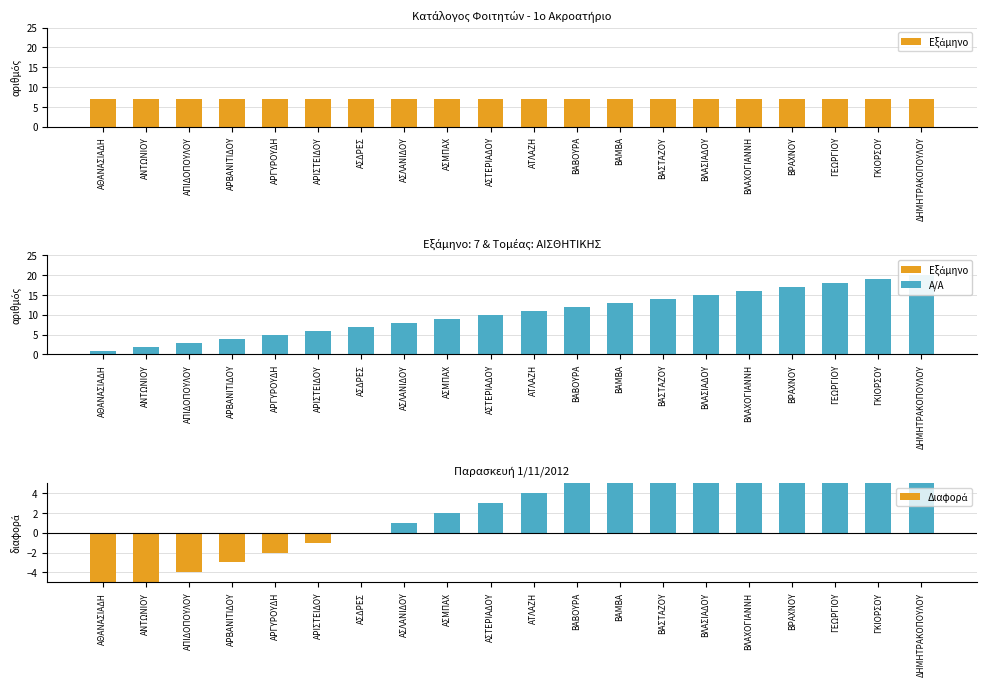

List the series in order of their peak value, lowest first.

Εξάμηνο, Α/Α